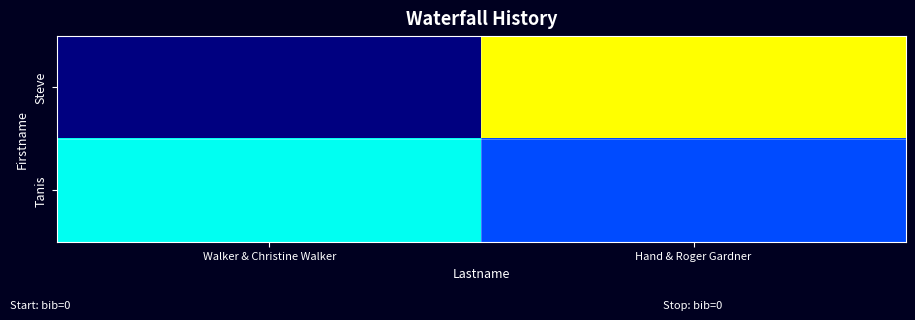

At which category is the sum across all series the highest?

Hand & Roger Gardner